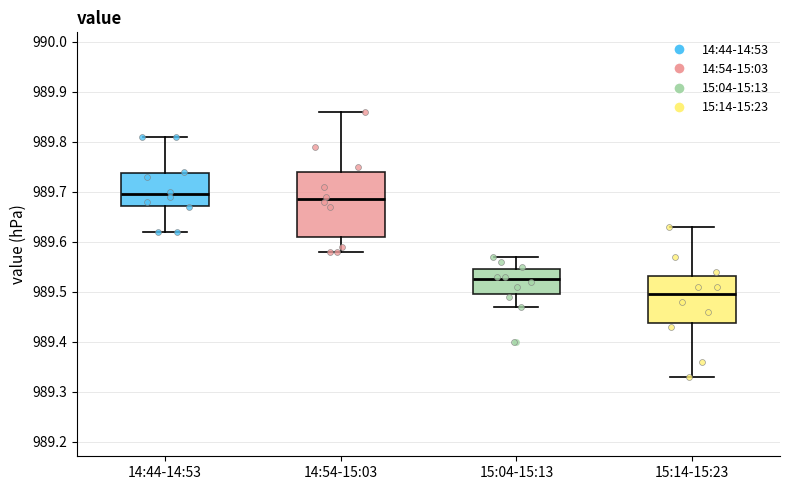

Which box has the highest median line?

14:44-14:53